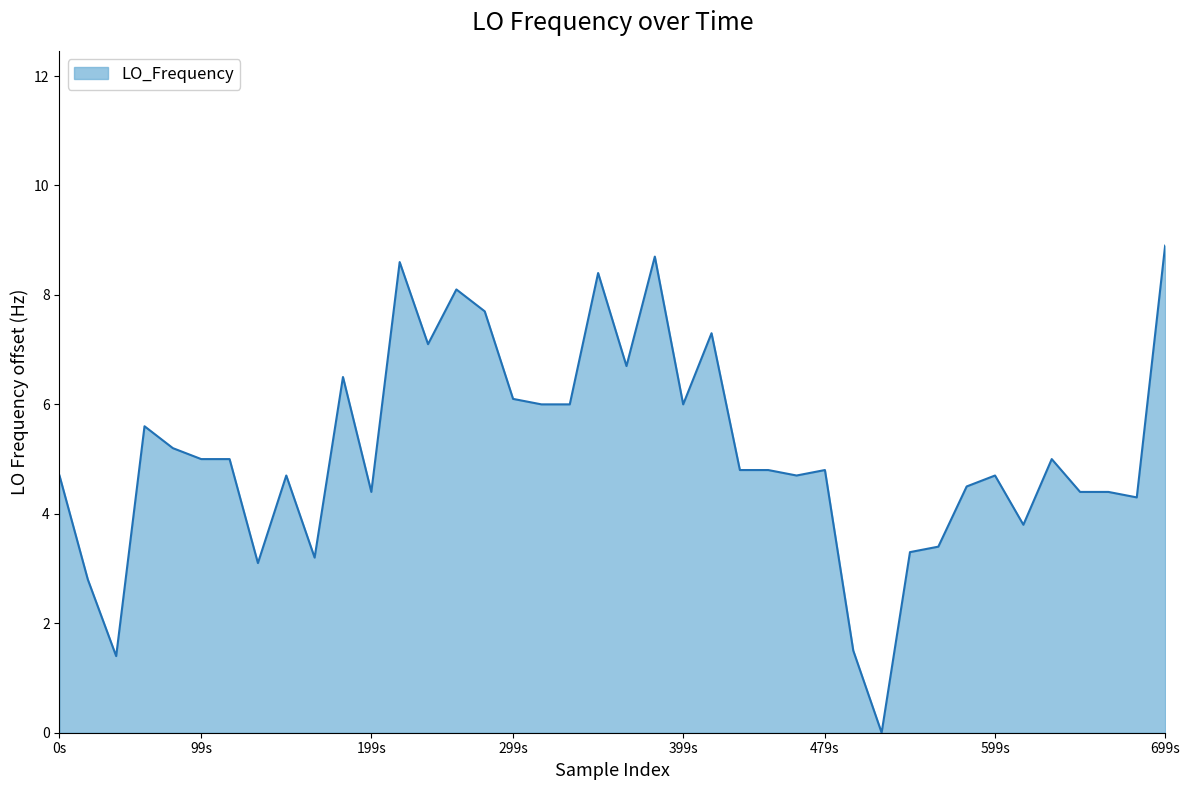

How many lines are shown in the chart?

1